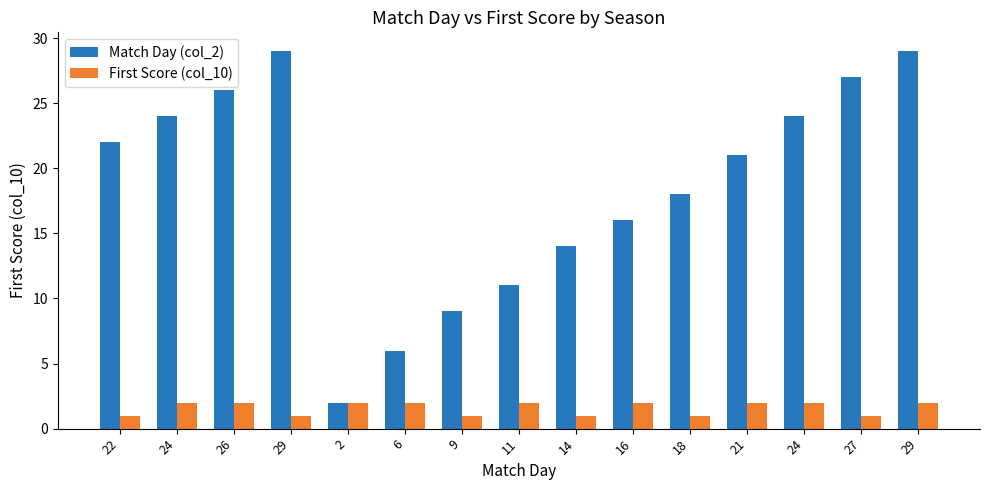

What are all the series names shown in the legend?

Match Day (col_2), First Score (col_10)